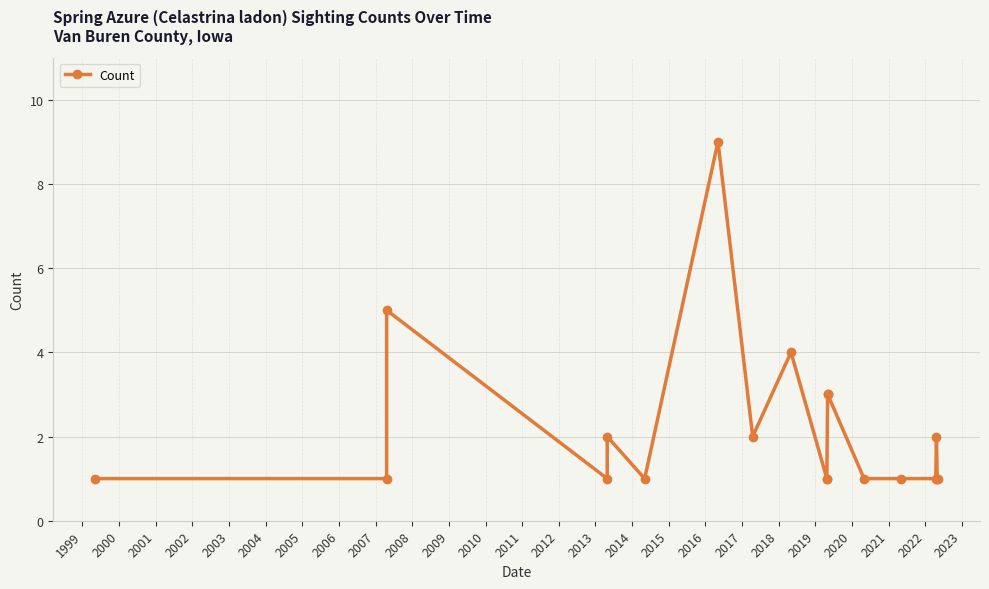

What is the value of the 2nd point from the left?

1